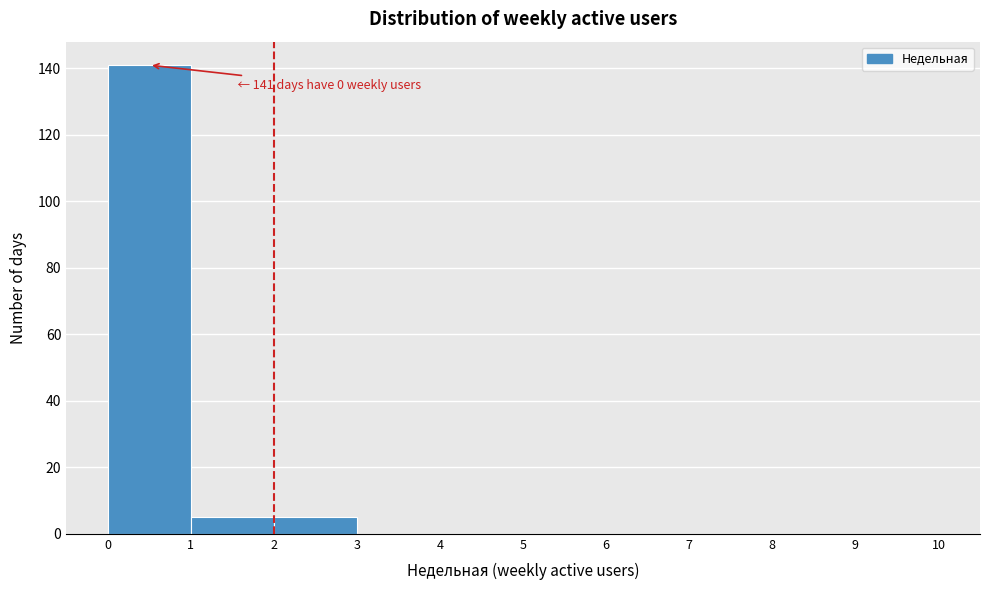

Over which range of the x-axis is the bar tallest?

0 to 1